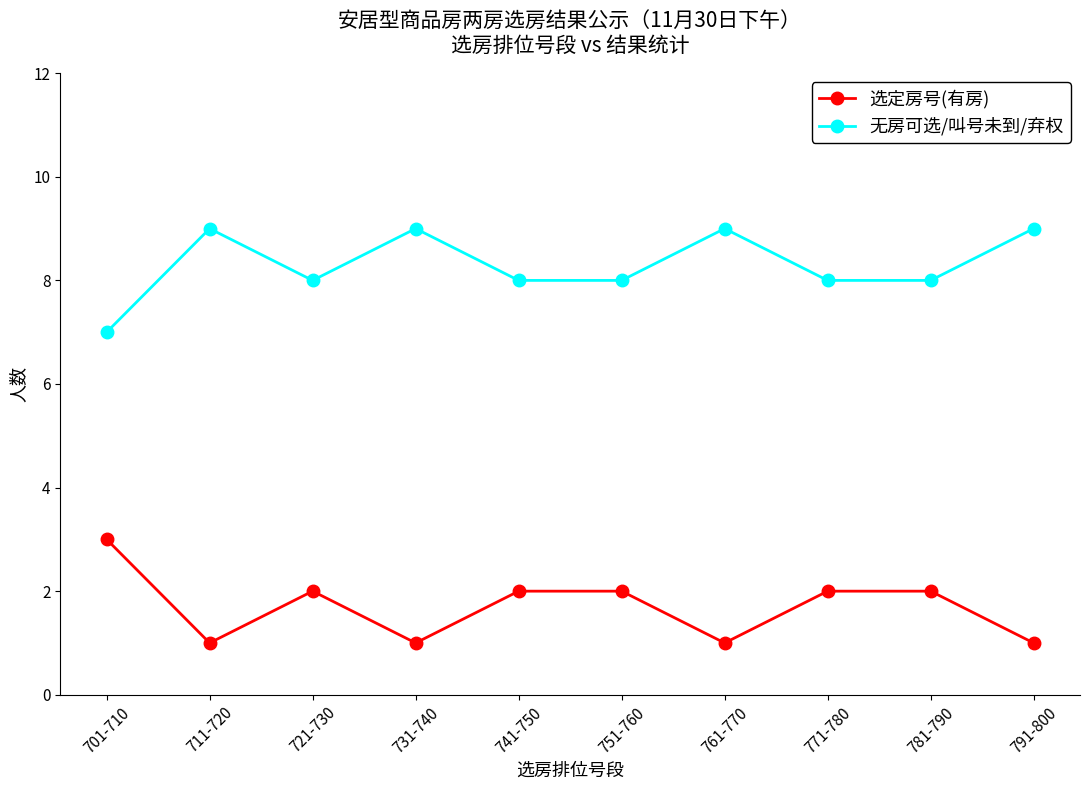

What is the sum of the 选定房号(有房) values at 731-740 and 761-770?

2